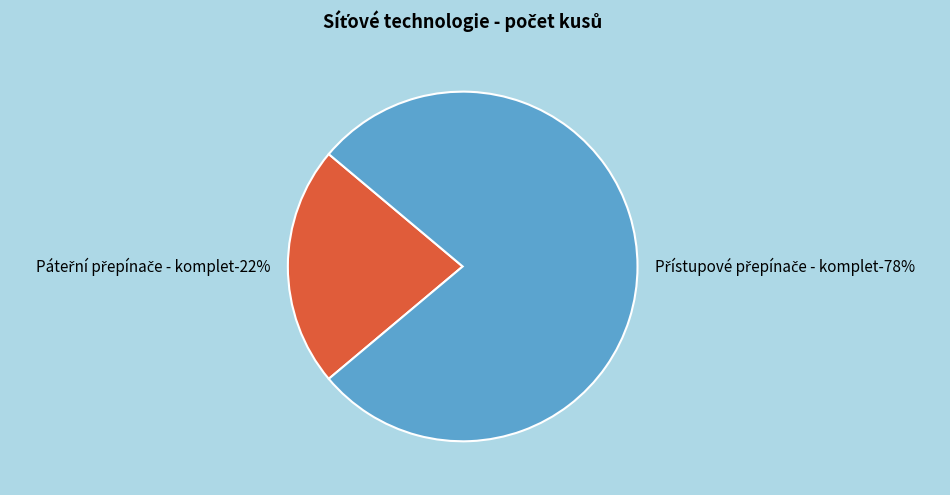

Is the sum of Páteřní přepínače - komplet and Přístupové přepínače - komplet greater than half?

Yes